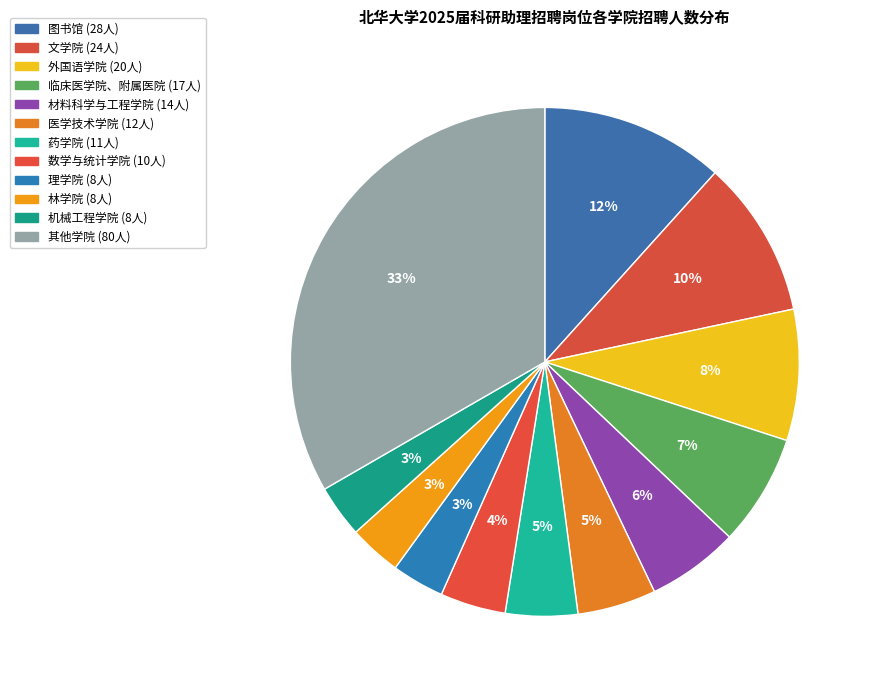

Count the number of slices in the pie.

12